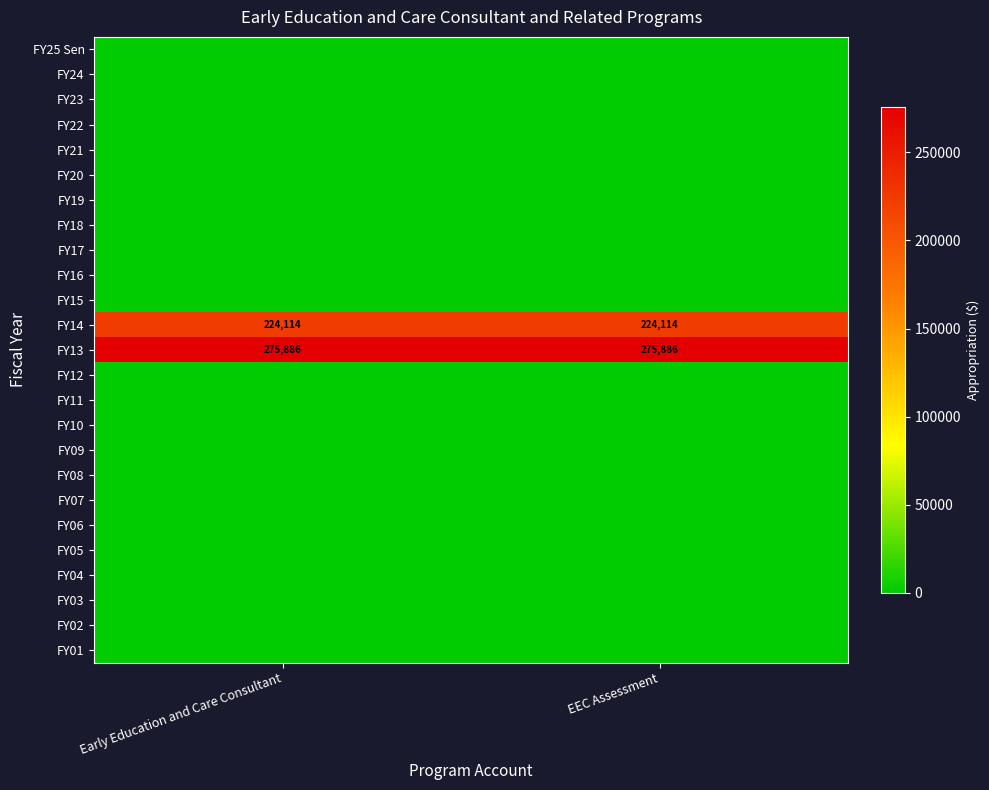

Between Early Education and Care Consultant and EEC Assessment, which is larger?

Early Education and Care Consultant